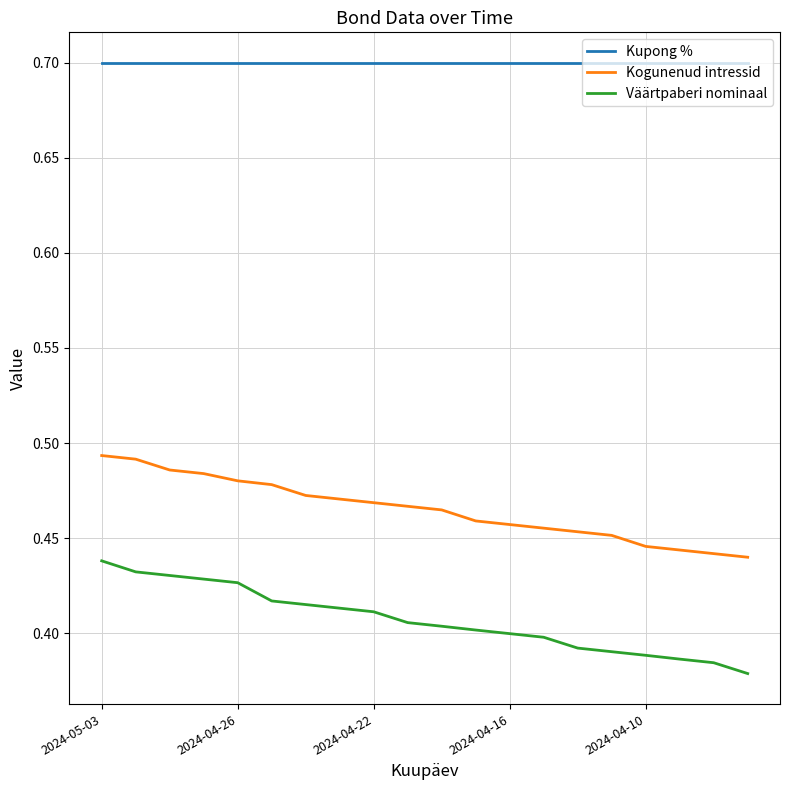

What is the greatest value displayed?

0.7